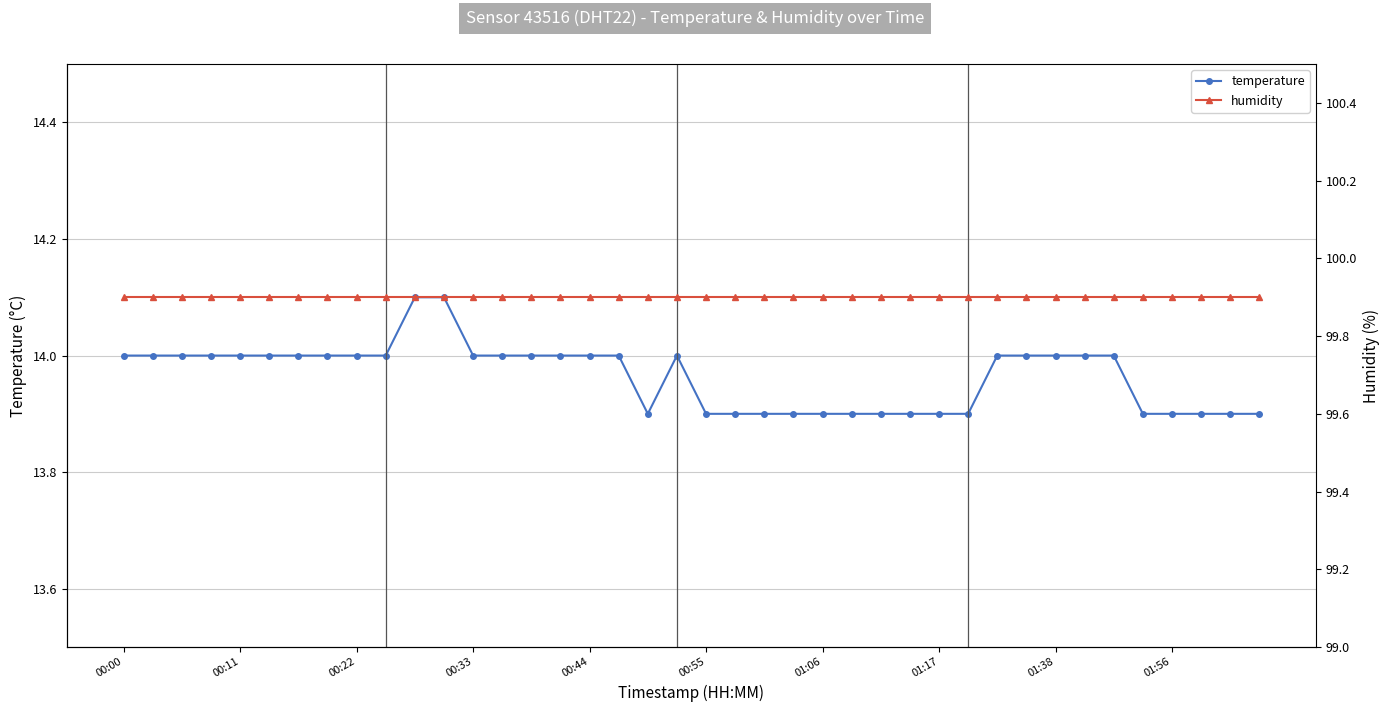

Is it true that humidity equals 99.9 at 23?

True